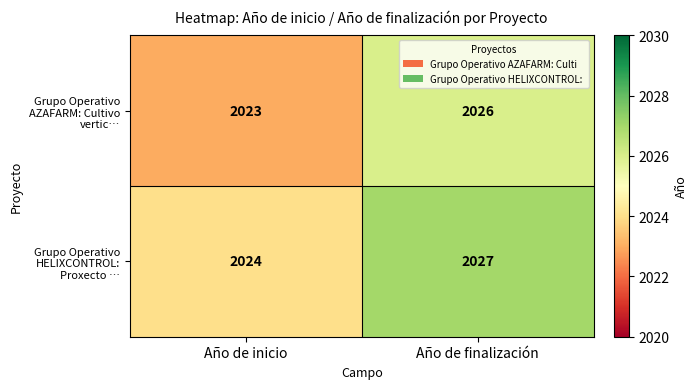

What is the spread (max minus min) of values at Año de inicio?

1